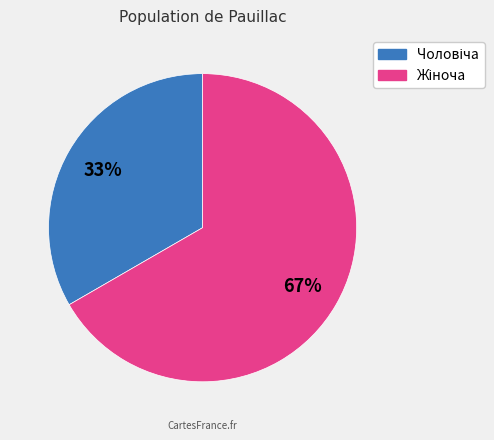

To the nearest percent, what is the average slice percentage?

50%